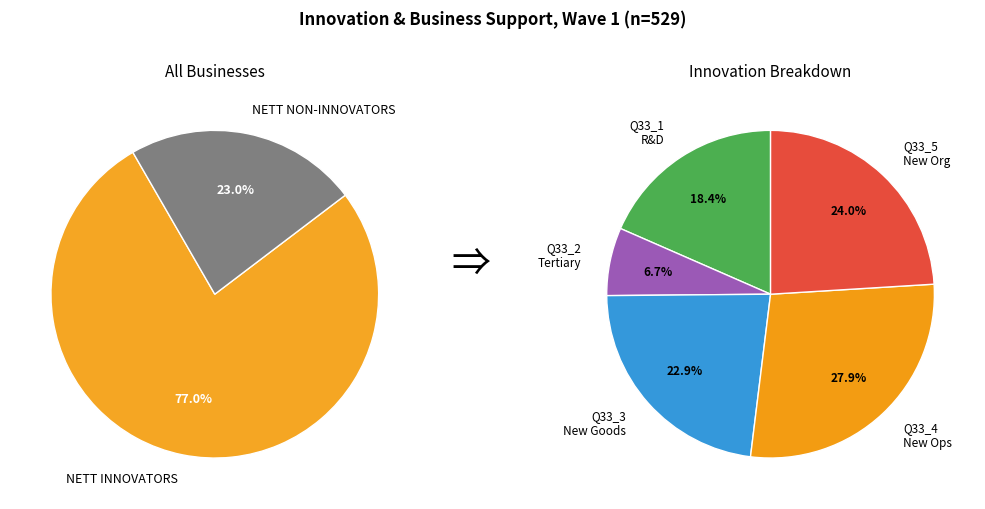

Count the number of slices in the pie.

2